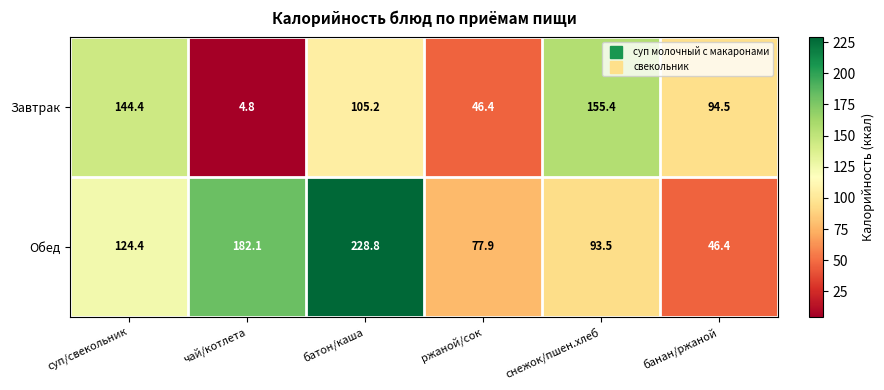

Rank the series by their average value, from highest to lowest.

Обед, Завтрак